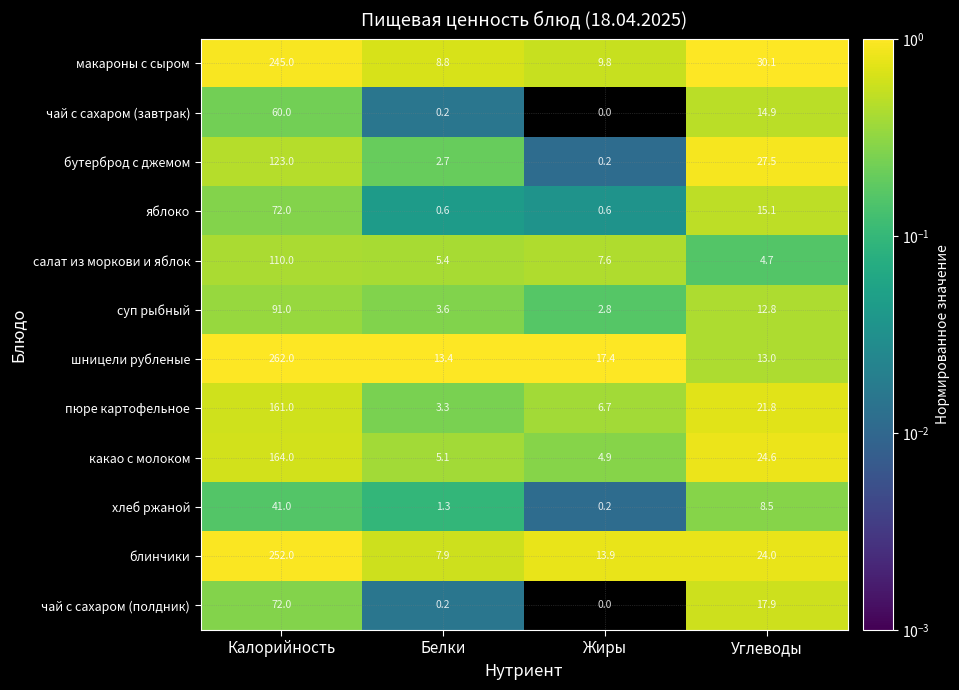

The value of какао с молоком at Углеводы is 33.3. True or false?

False